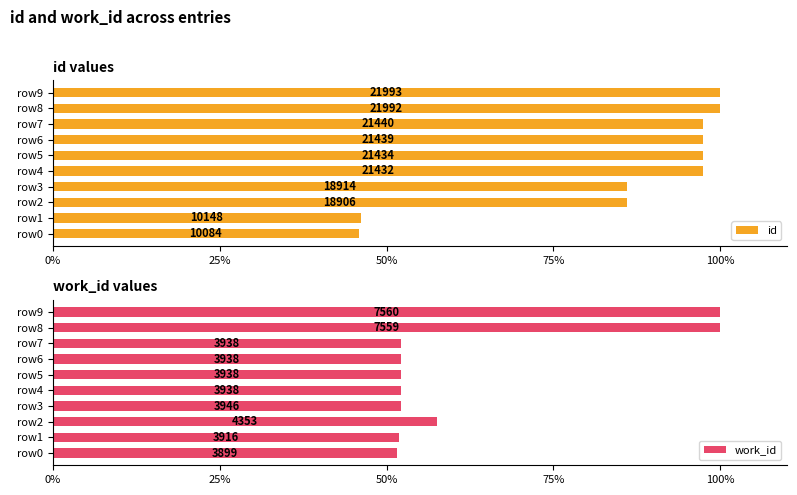

At how many categories does at least one series exceed 86?

7